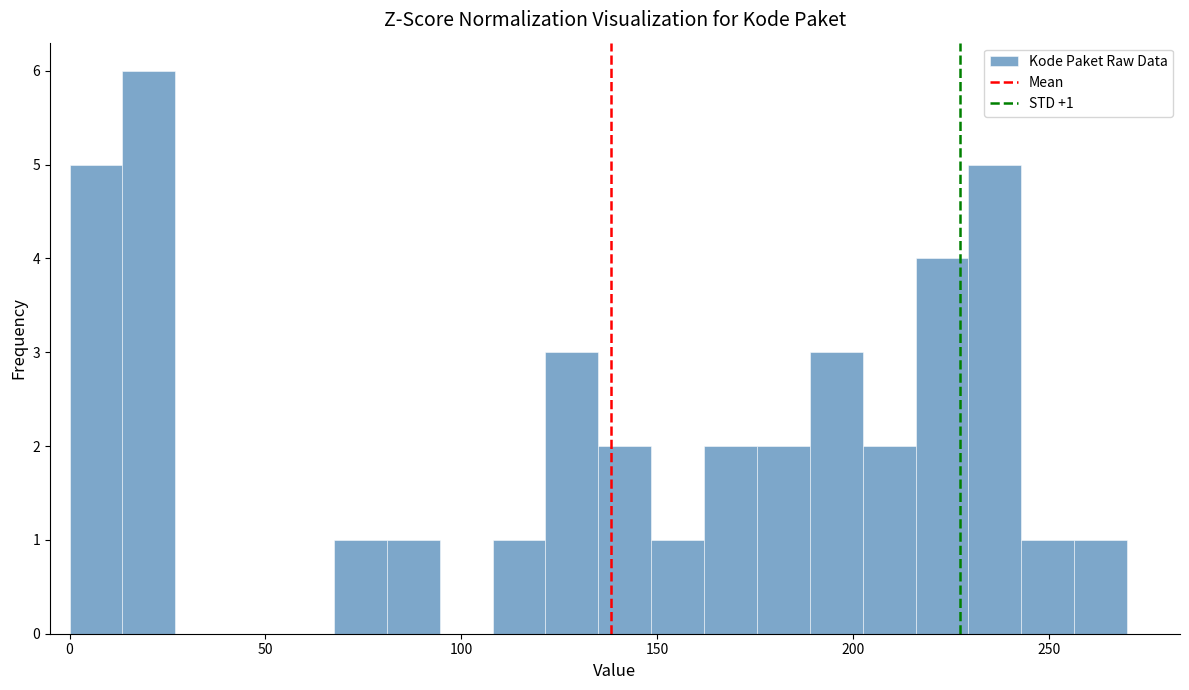

Read against the x-axis, roughly where is the centre of the tallest bar?

20